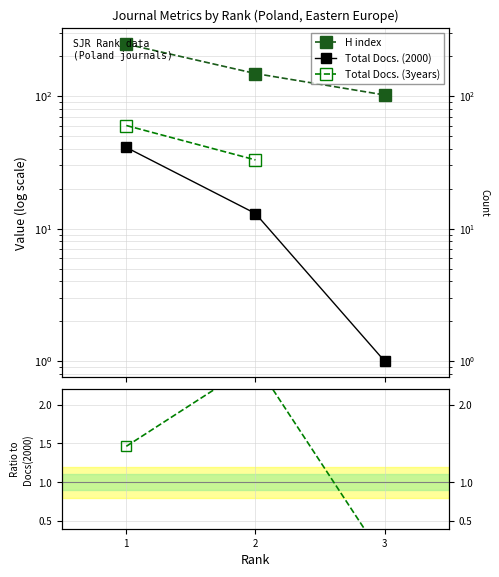

What is the spread (max minus min) of values at 3?

102.0